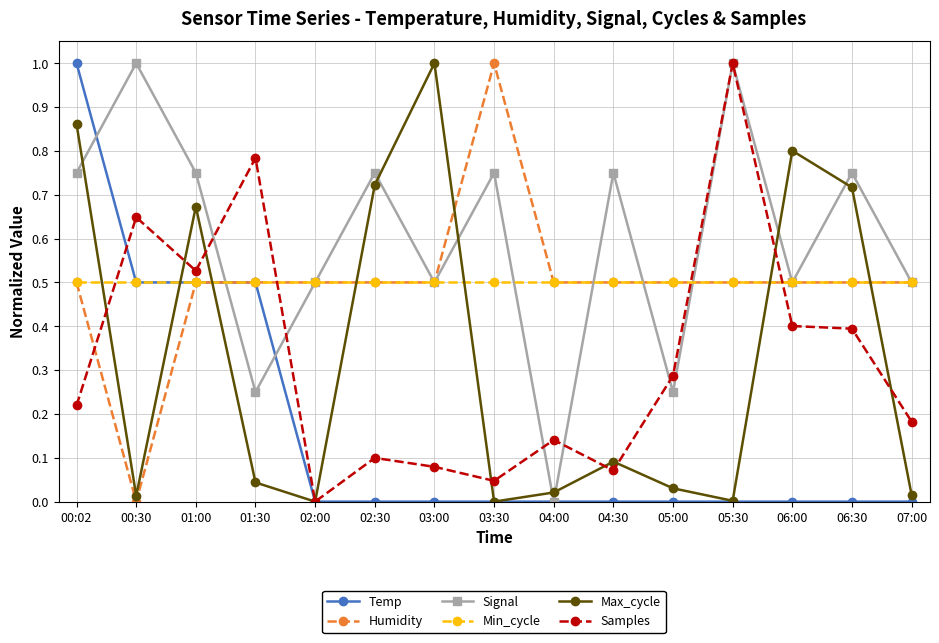

At which label does Samples reach its minimum?

02:00